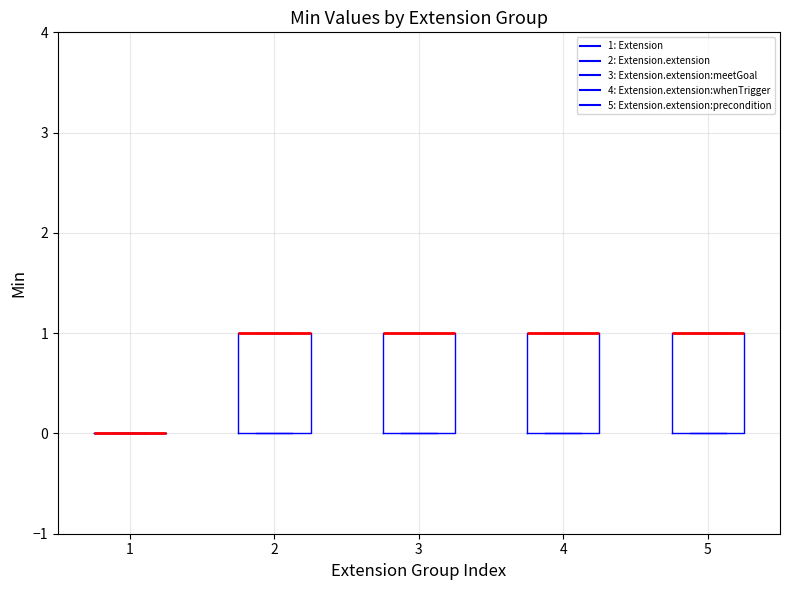

Reading left to right, read every box against the y-axis: the position of its median line, the range the box covers, and the ends of its whiskers. The values are not printed on the chart, so give them approximately, as read against the axis.

1: box collapsed to a line at 0, whiskers 0 to 0
2: median 1 (drawn on the box's upper edge), box 0 to 1, whiskers 0 to 1
3: median 1 (drawn on the box's upper edge), box 0 to 1, whiskers 0 to 1
4: median 1 (drawn on the box's upper edge), box 0 to 1, whiskers 0 to 1
5: median 1 (drawn on the box's upper edge), box 0 to 1, whiskers 0 to 1